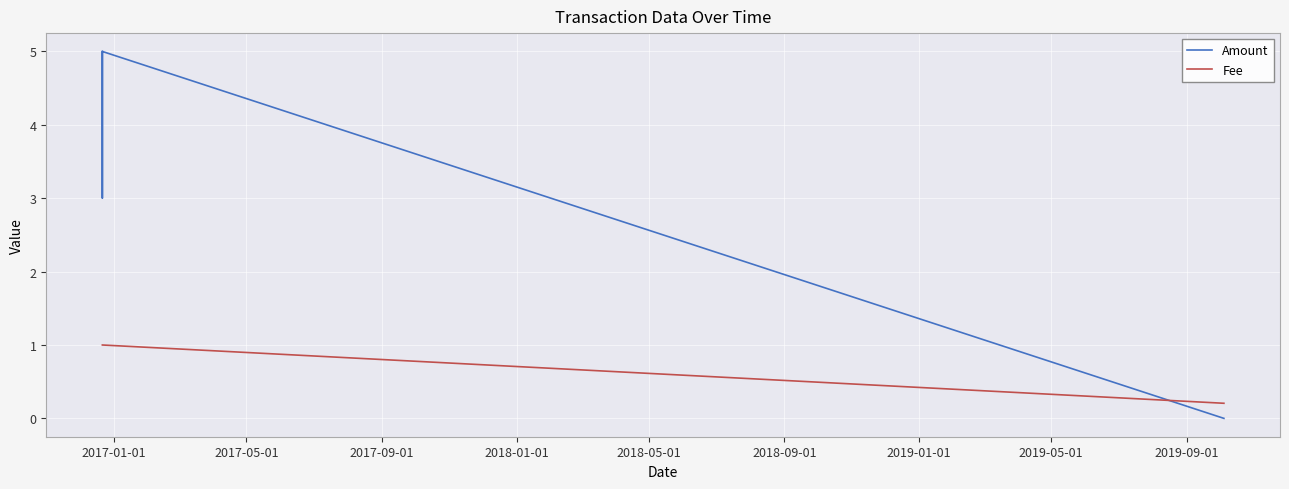

How many categories are shown in the chart?

4